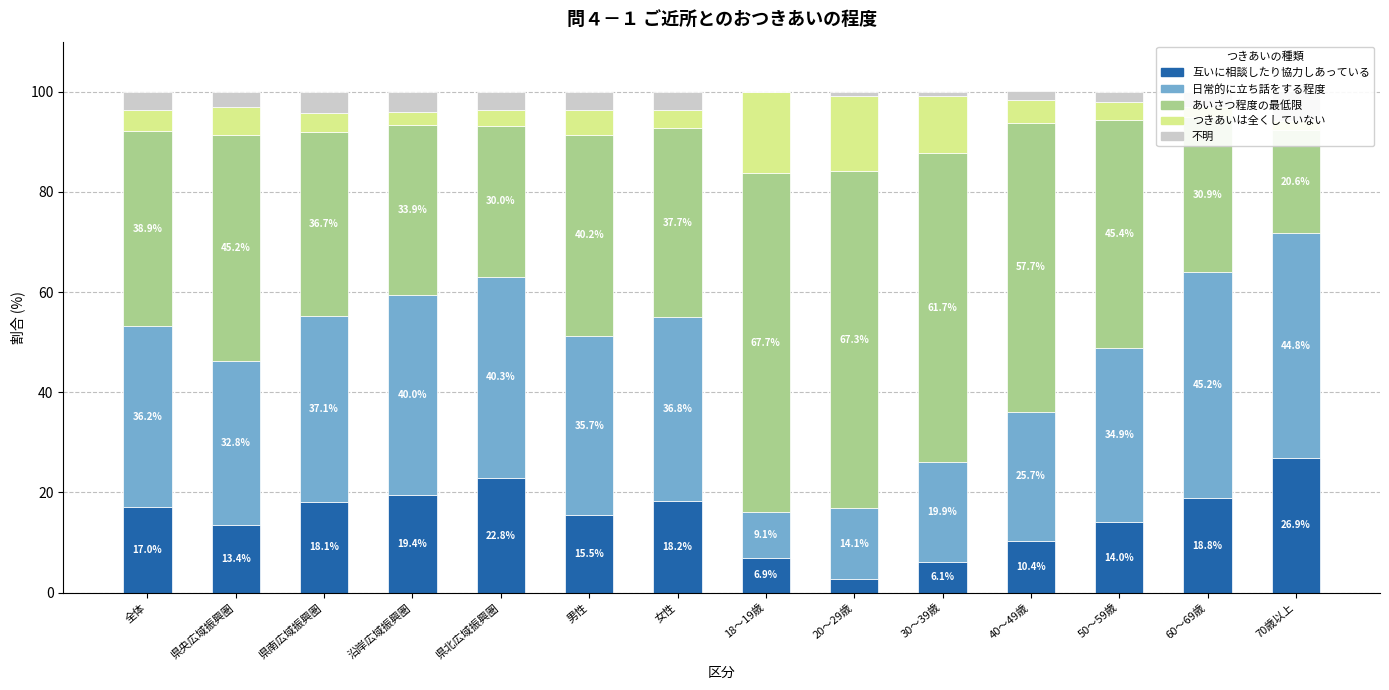

What is the spread (max minus min) of values at 70歳以上?

43.0